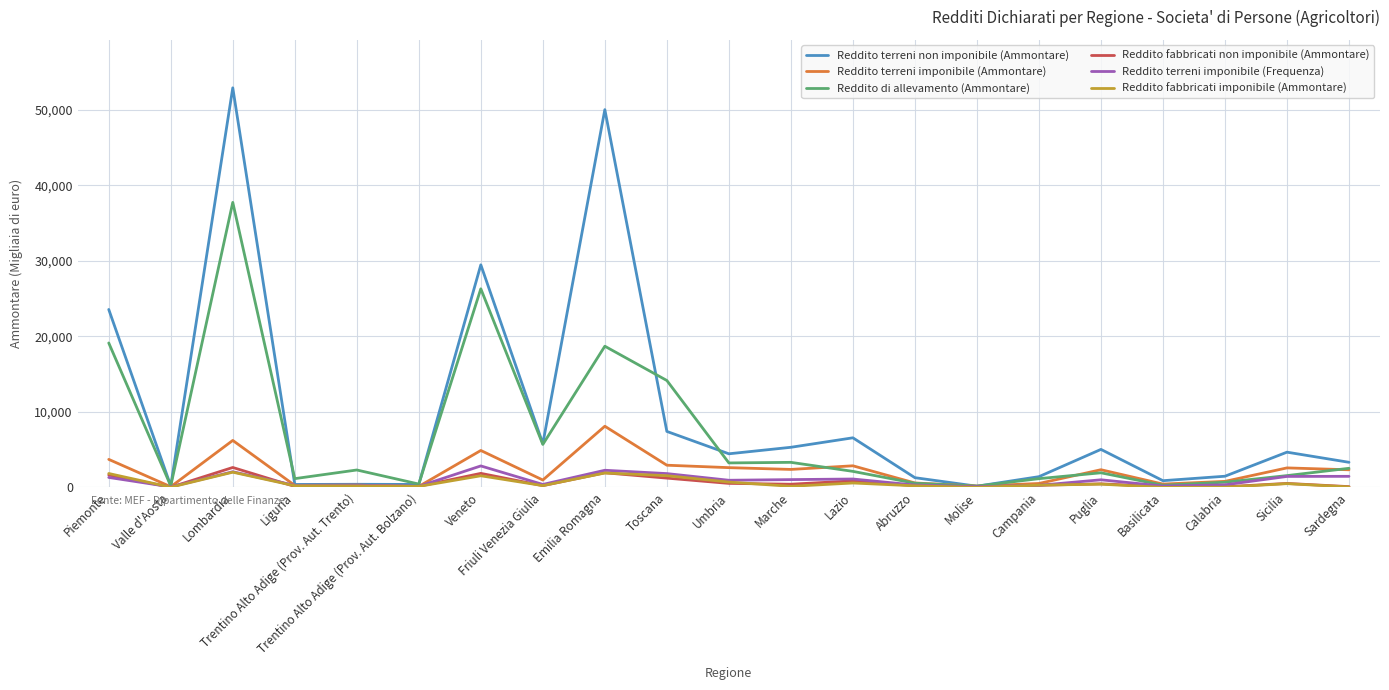

What is the greatest value displayed?

52906